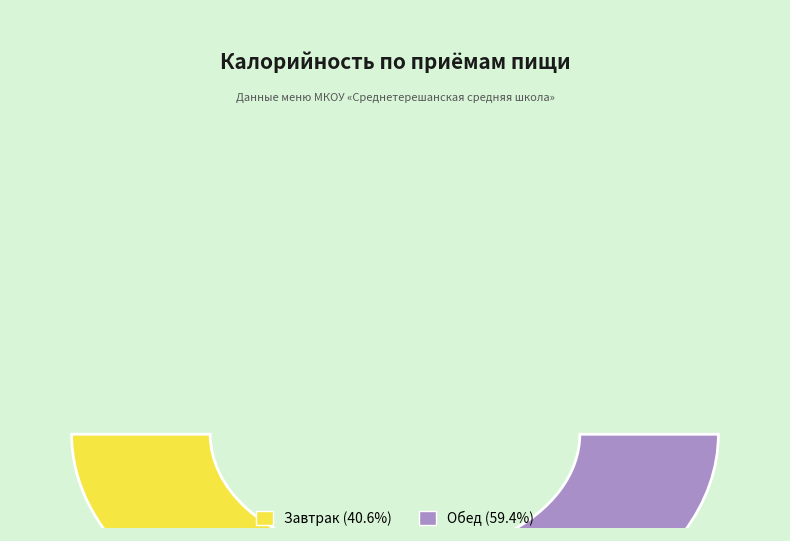

To the nearest percent, what is the difference between the largest and smallest slice percentages?

19%